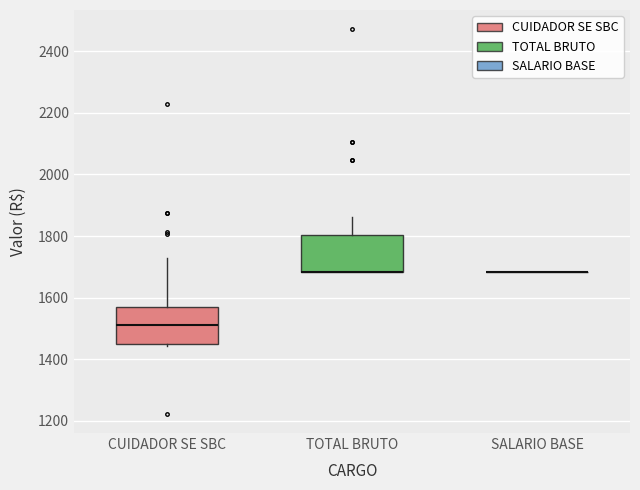

Reading left to right, read every box against the y-axis: the position of its median line, the range the box covers, and the ends of its whiskers. The values are not printed on the chart, so give them approximately, as read against the axis.

CUIDADOR SE SBC: median 1500, box 1440 to 1560, whiskers 1440 (just below the box's lower edge) to 1740
TOTAL BRUTO: median 1680 (drawn on the box's lower edge), box 1680 to 1800, whiskers 1680 to 1860
SALARIO BASE: box collapsed to a line at 1680, whiskers 1680 to 1680